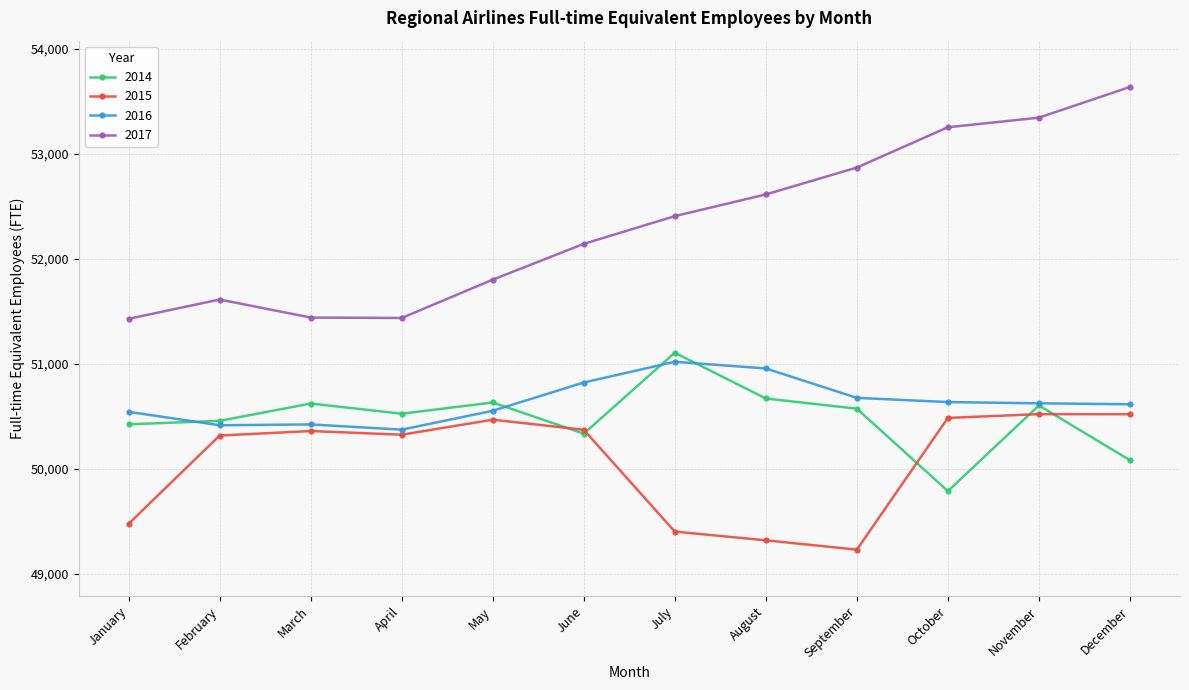

In 2015, how many points are higher than both neighbors (excluding endpoints)?

3